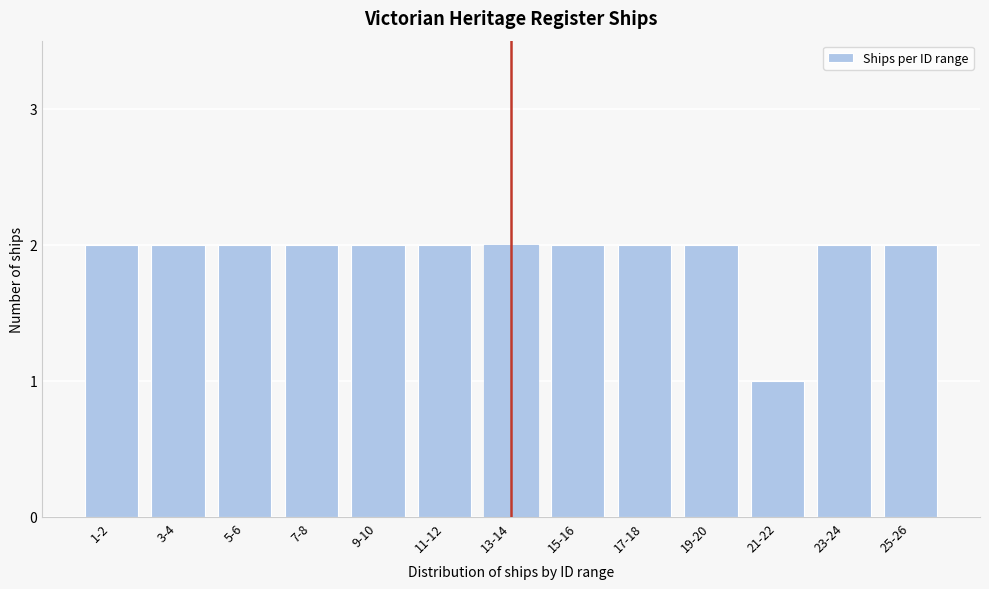

Reading right to left, transcribe all the data shown in this chart.

2	2	1	2	2	2	2	2	2	2	2	2	2